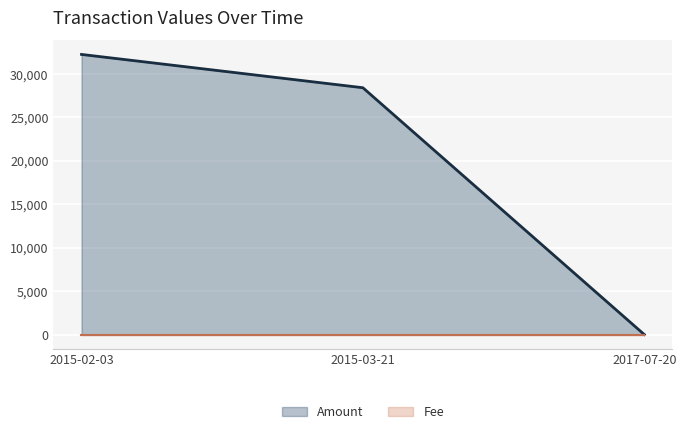

Reading right to left, what are all the values shown in this chart?

Amount: 0	28409	32242
Fee: 1	1	1